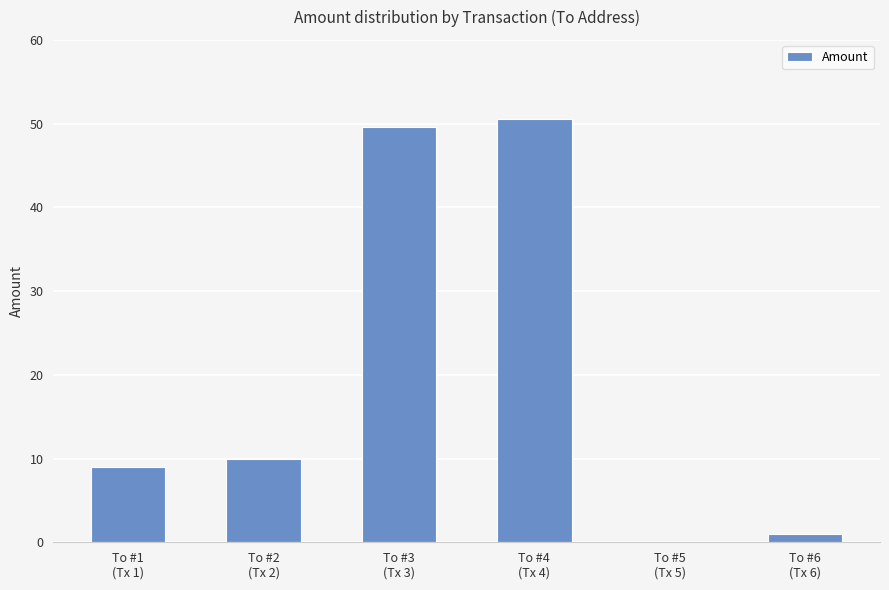

Reading right to left, list all the values displayed in this chart.

1.0	0.0	50.6	49.6	10.0	9.0